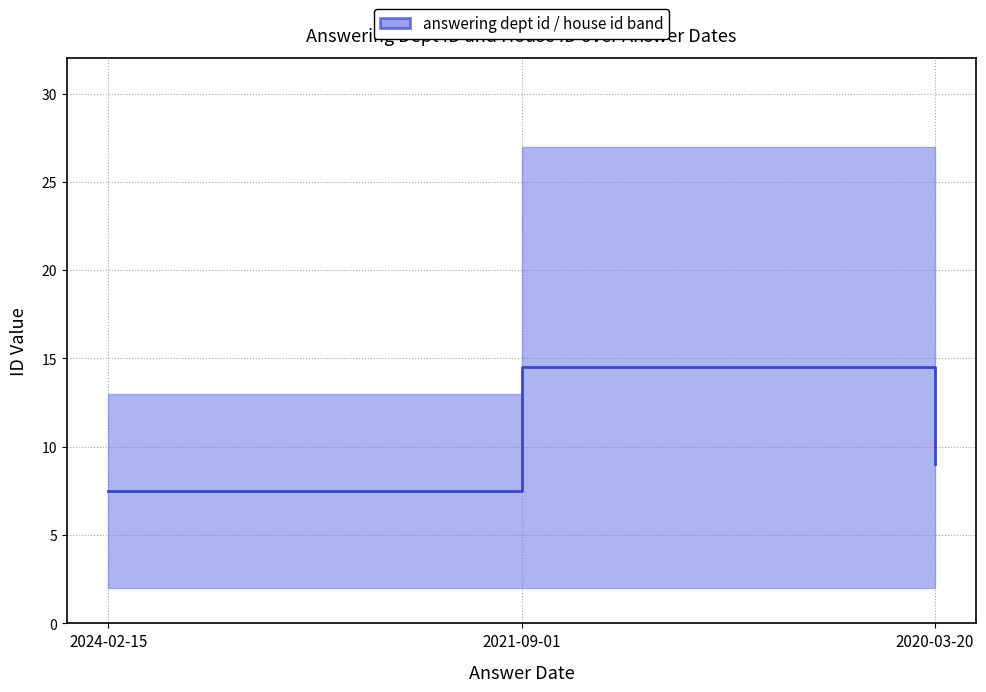

Count the number of values greater than 9.

1